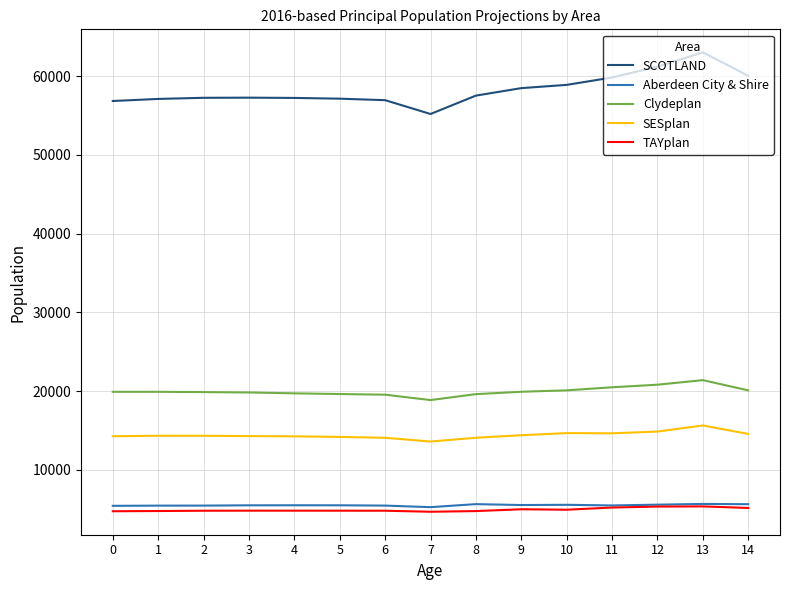

At how many categories does at least one series exceed 46099?

15